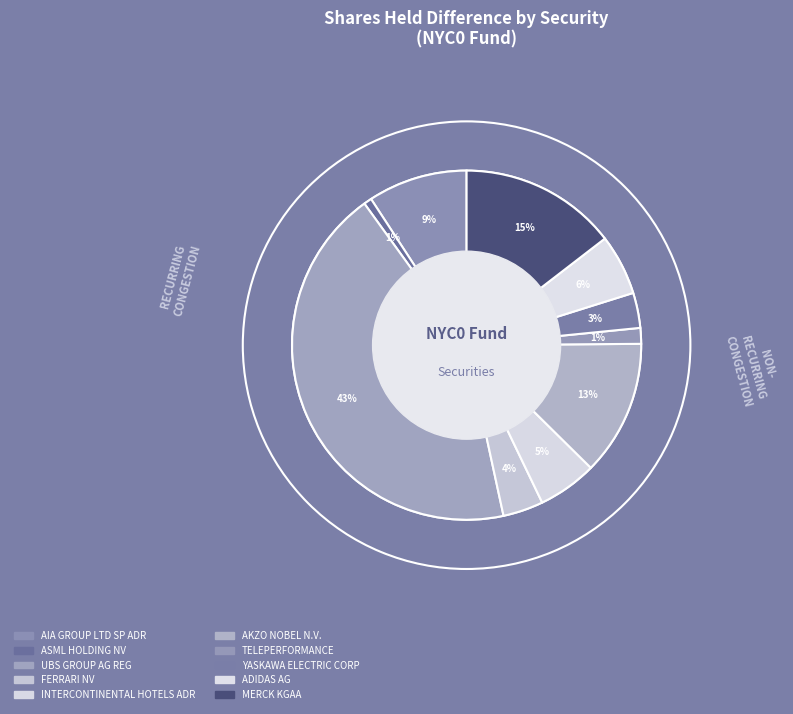

What percentage is the ADIDAS AG slice, to the nearest percent?

6%